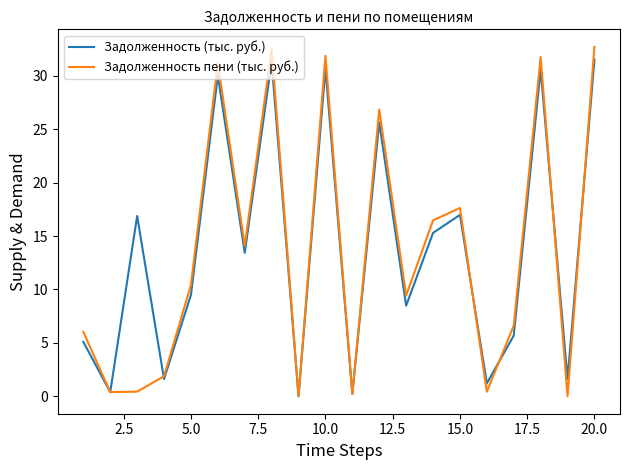

True or false: Задолженность пени (тыс. руб.) has a value of 50.8 at 20.0.

False